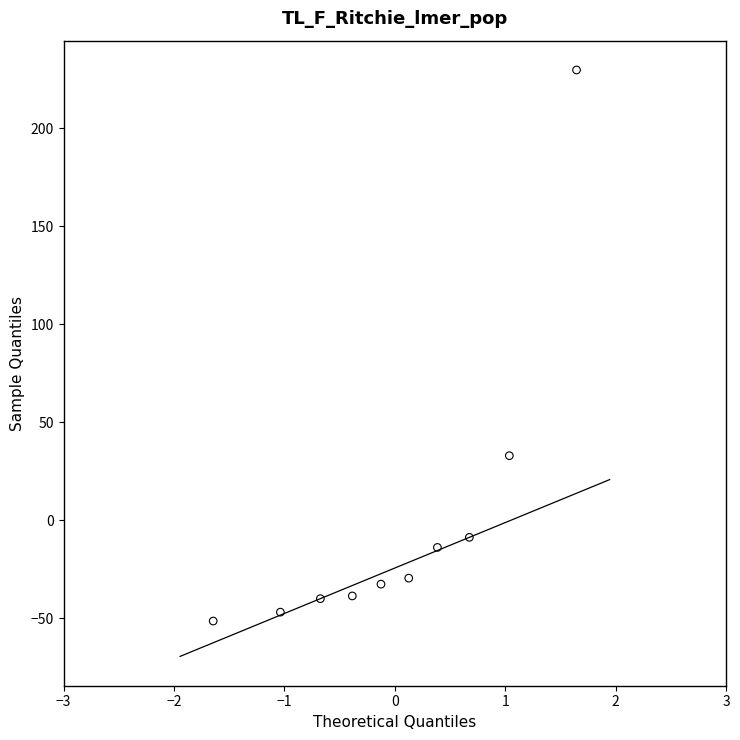

What is the range of Y values (max minus min)?

281.2